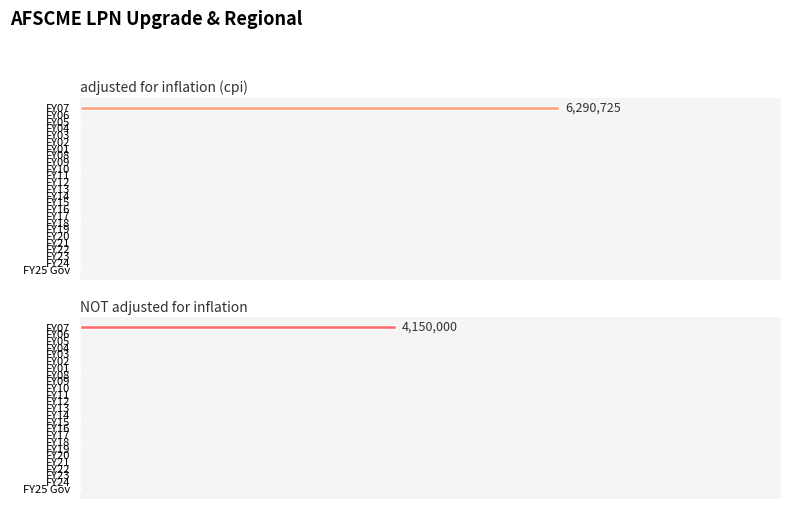

What is the maximum value for NOT adjusted for inflation?

4150000